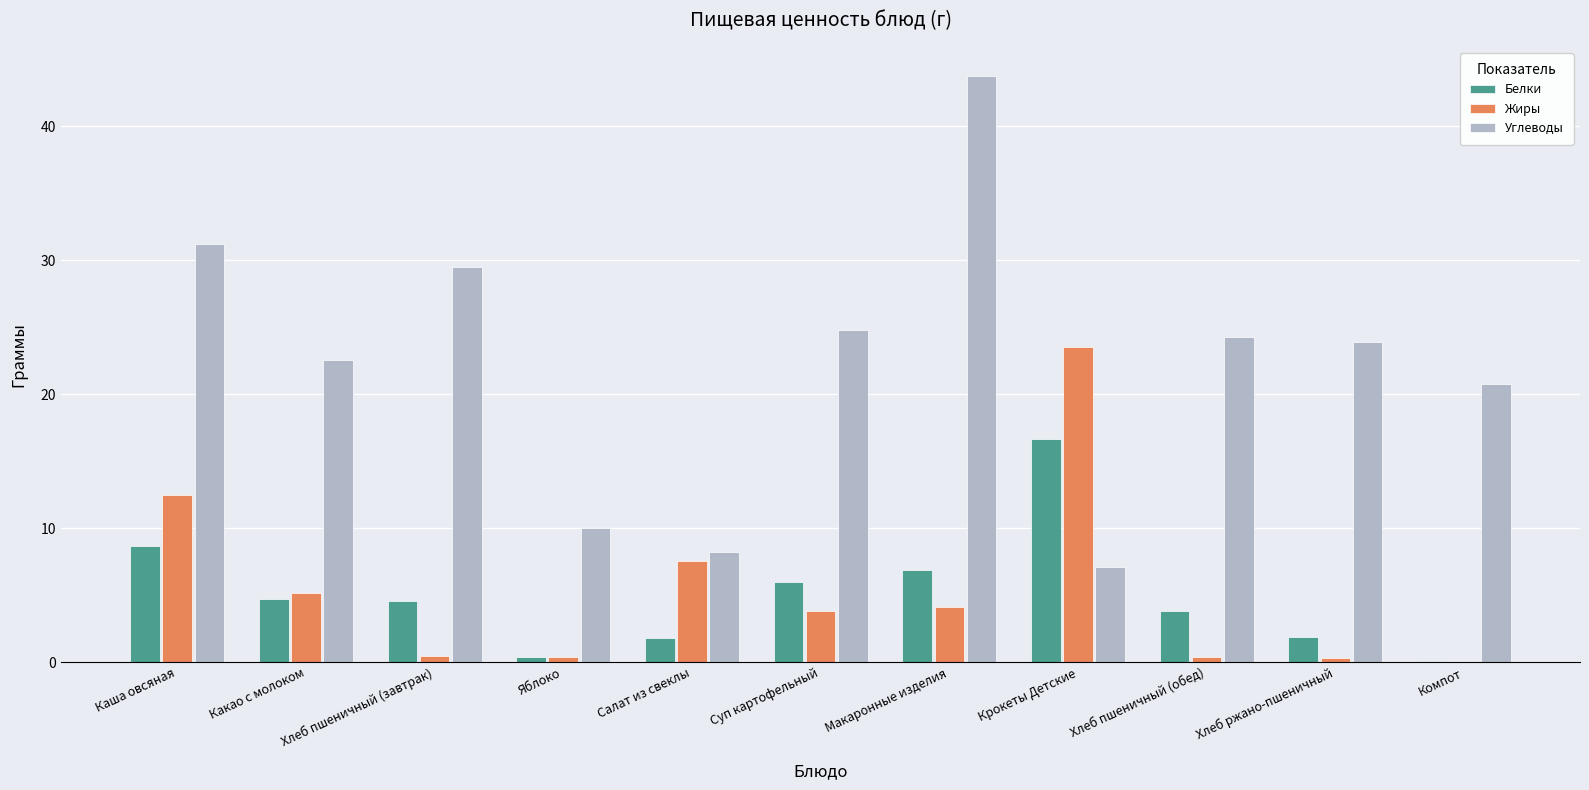

What is the highest value of the Белки series?

16.6